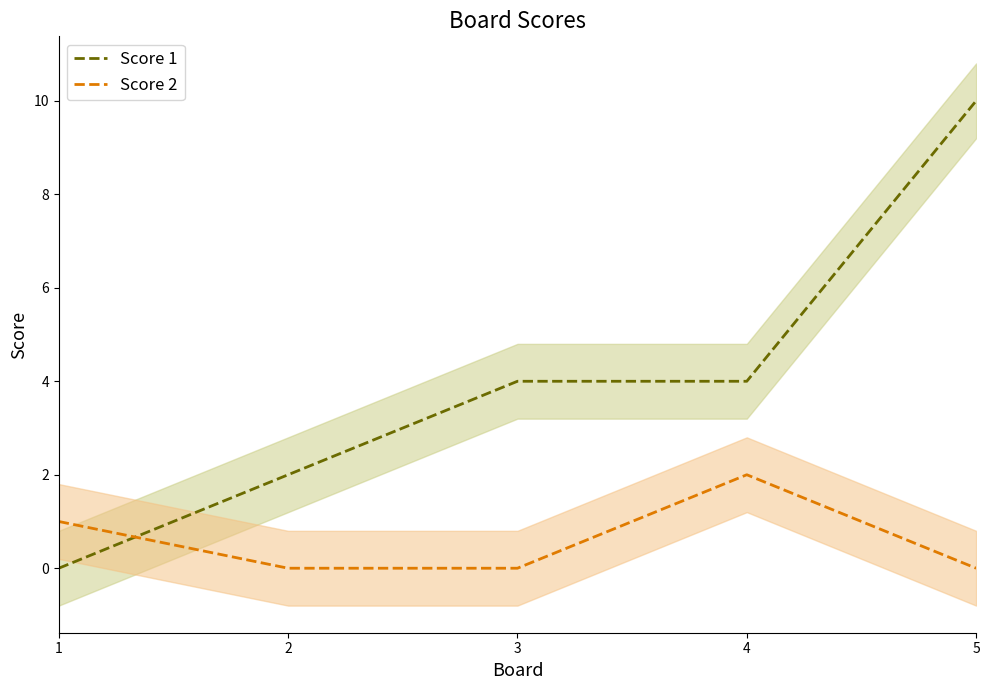

Which category has the lowest value across all series?

1